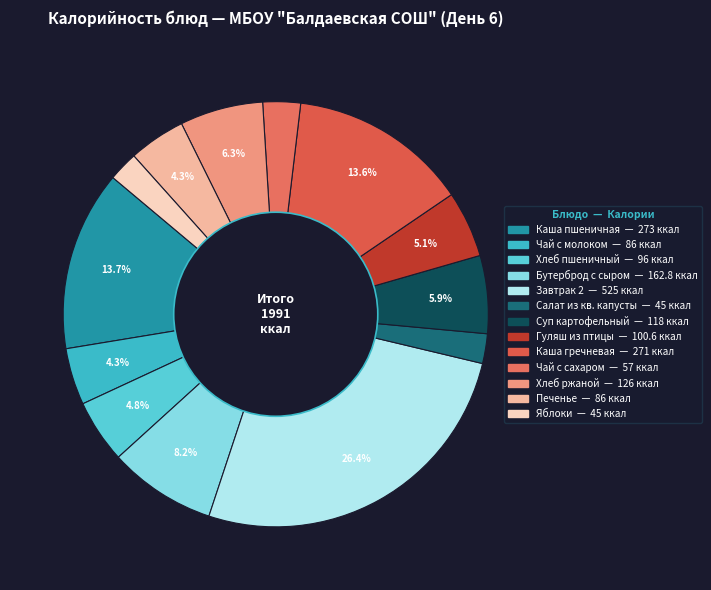

Does Завтрак 2 account for over 50% of the chart?

No